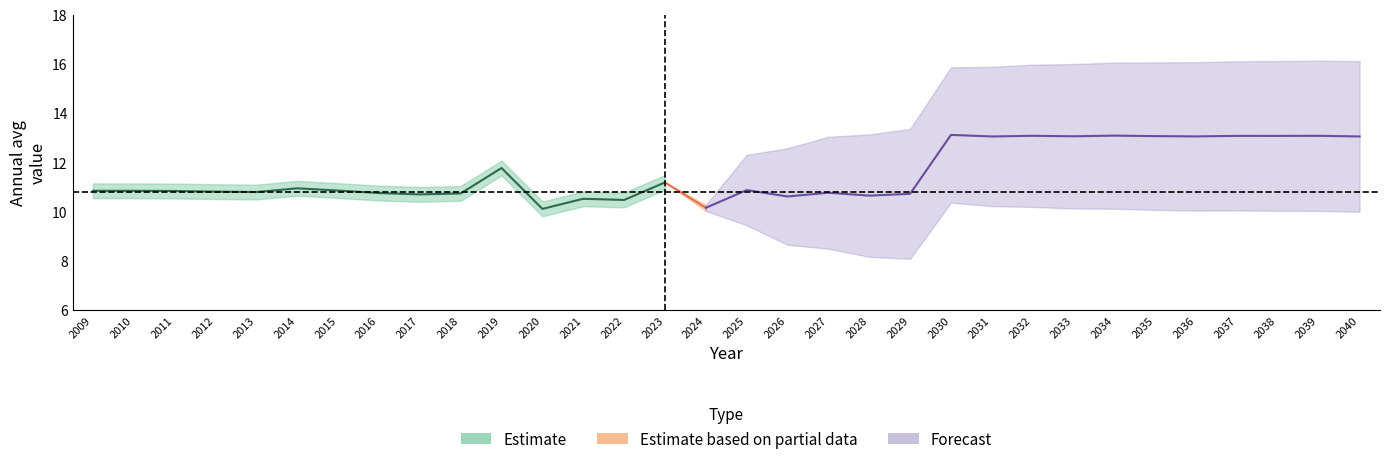

The value of Esc. Alto at 2033 is 24.4. True or false?

False